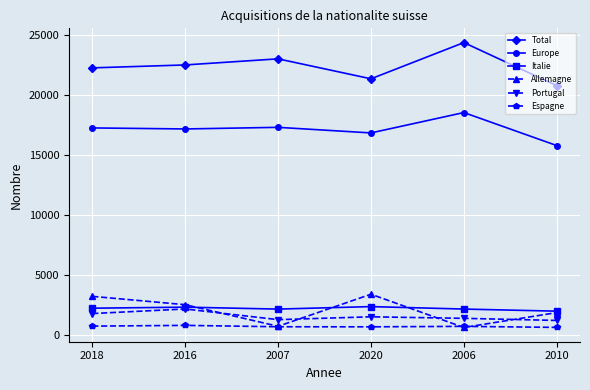

Between 2006 and 2010, which series saw the biggest shift?

Total